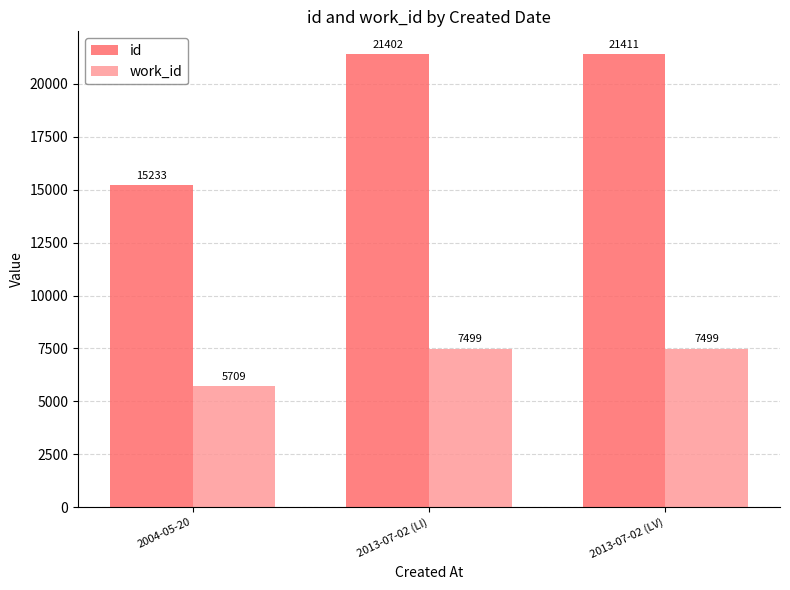

What is the difference between the highest and lowest values at 2013-07-02 (LV)?

13912